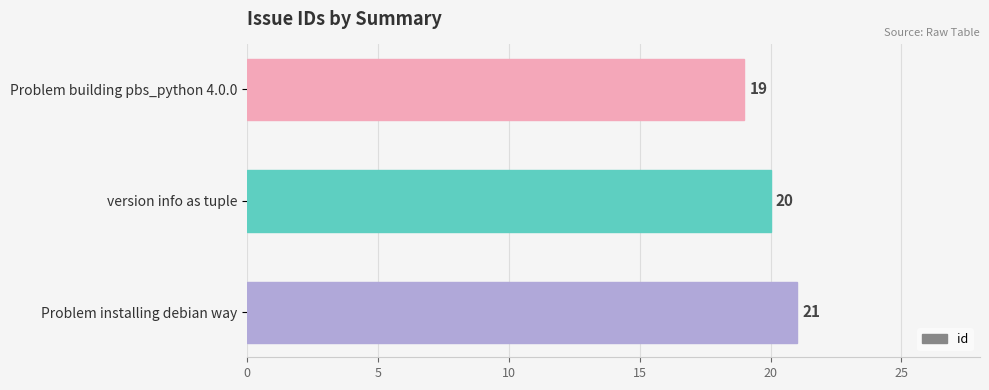

Which category has the highest value across all series?

Problem installing debian way